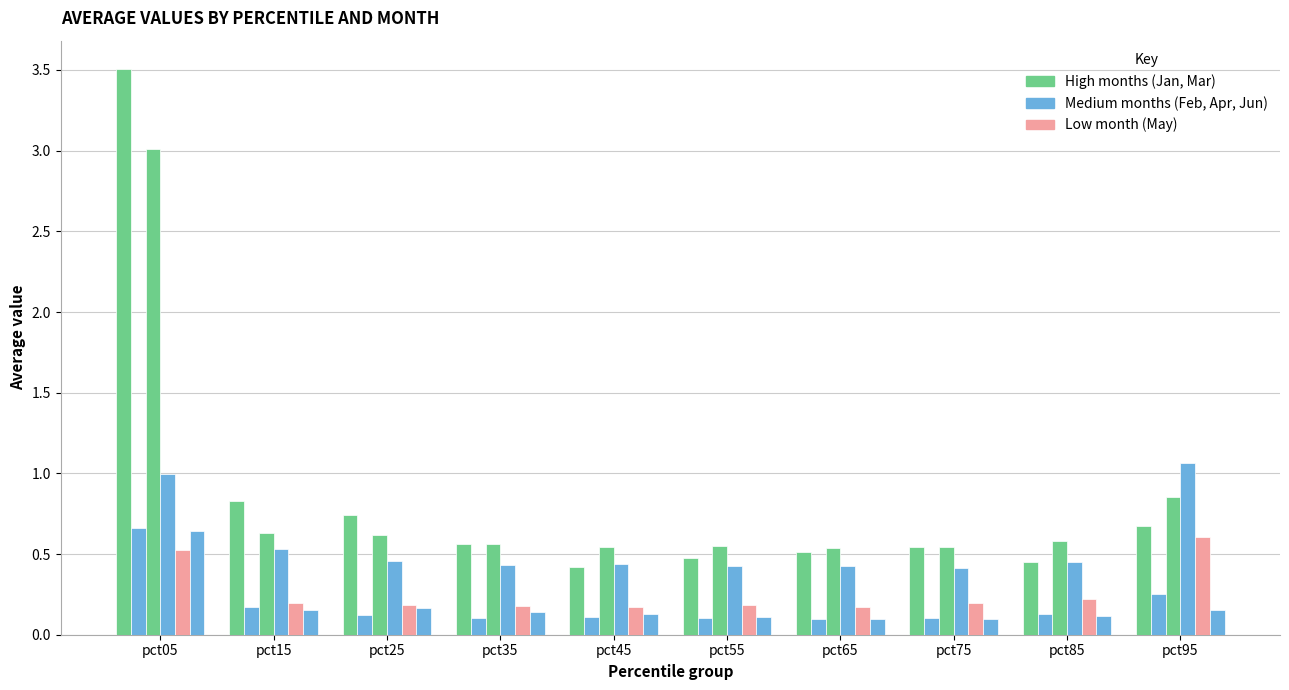

Does the chart contain any negative values?

No